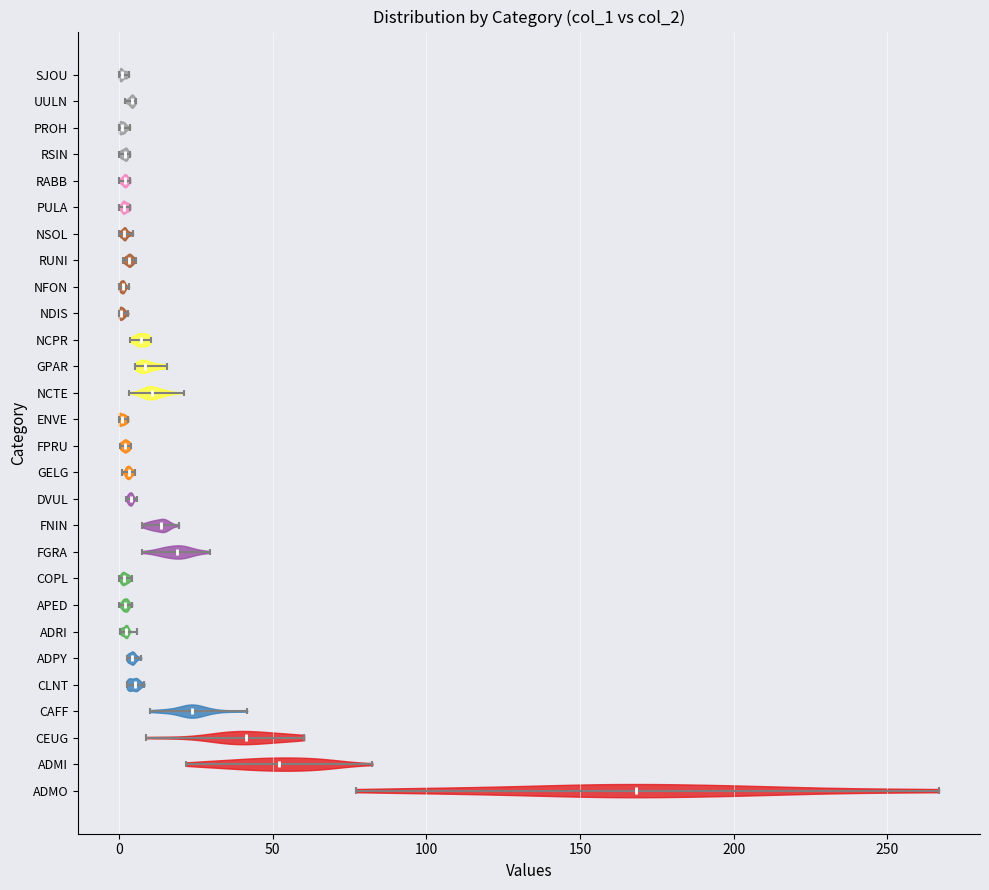

Reading bottom to top, read every violin against the x-axis: where its median line is, and the lowest and highest points it reaches. The values are not printed on the chart, so give them approximately, as read against the axis.

ADMO: median line 170, lowest point 75, highest point 265
ADMI: median line 50, lowest point 20, highest point 80
CEUG: median line 40, lowest point 10, highest point 60
CAFF: median line 25, lowest point 10, highest point 40
CLNT: median line 5, lowest point 5, highest point 10
ADPY: median line 5, lowest point 5, highest point 5
ADRI: median line 0, lowest point 0, highest point 5
APED: median line 0, lowest point 0, highest point 5
COPL: median line 0, lowest point 0, highest point 5
FGRA: median line 20, lowest point 5, highest point 30
FNIN: median line 15, lowest point 10, highest point 20
DVUL: median line 5, lowest point 0, highest point 5
GELG: median line 5, lowest point 0, highest point 5
FPRU: median line 0, lowest point 0, highest point 5
ENVE: median line 0, lowest point 0, highest point 5
NCTE: median line 10, lowest point 5, highest point 20
GPAR: median line 10, lowest point 5, highest point 15
NCPR: median line 5, lowest point 5, highest point 10
NDIS: median line 0, lowest point 0, highest point 5
NFON: median line 0, lowest point 0, highest point 5
RUNI: median line 5, lowest point 0, highest point 5
NSOL: median line 0, lowest point 0, highest point 5
PULA: median line 0, lowest point 0, highest point 5
RABB: median line 0, lowest point 0, highest point 5
RSIN: median line 0, lowest point 0, highest point 5
PROH: median line 0, lowest point 0, highest point 5
UULN: median line 5, lowest point 0, highest point 5
SJOU: median line 0, lowest point 0, highest point 5